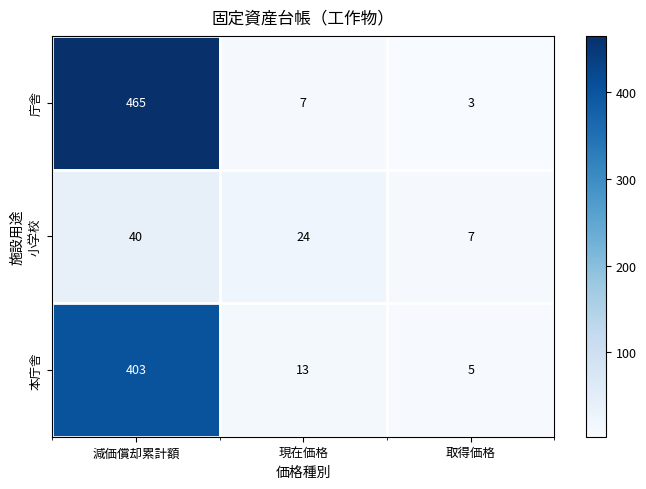

What is the total value across all series at 取得価格?

15